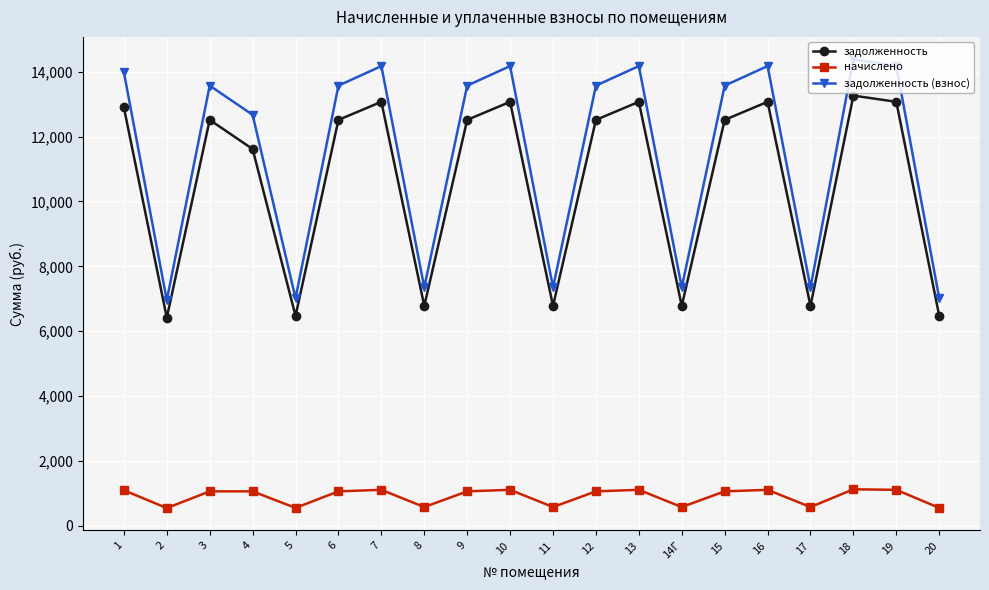

What is the total value across all series at 14Г?

14698.9